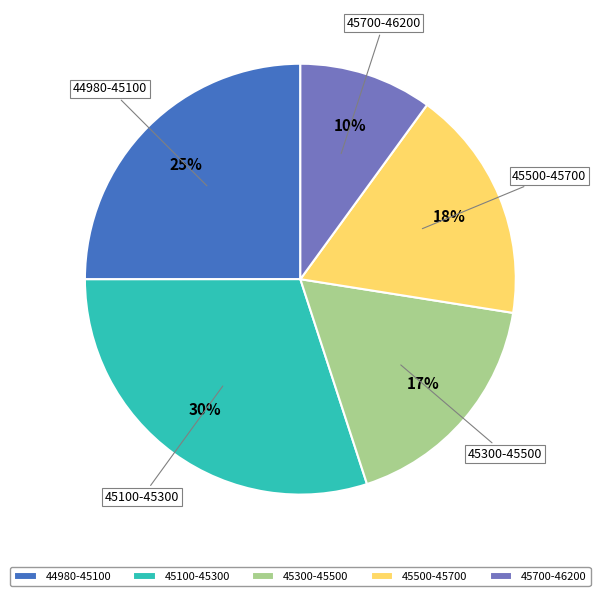

Approximately how many times larger is the value at 45700-46200 compared to 45100-45300?

0.3